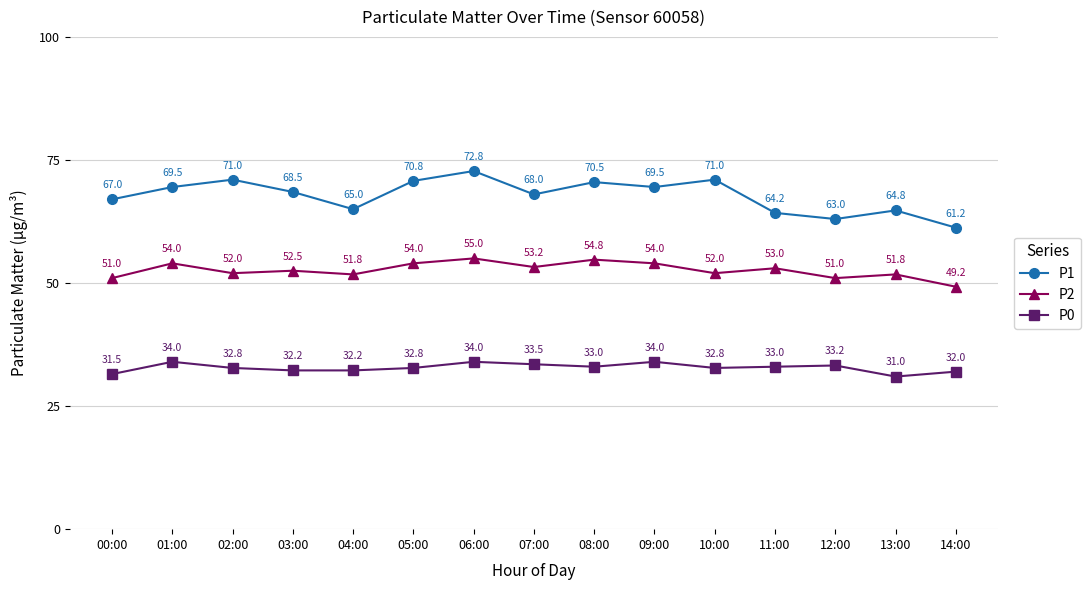

What is the highest value of the P2 series?

55.0